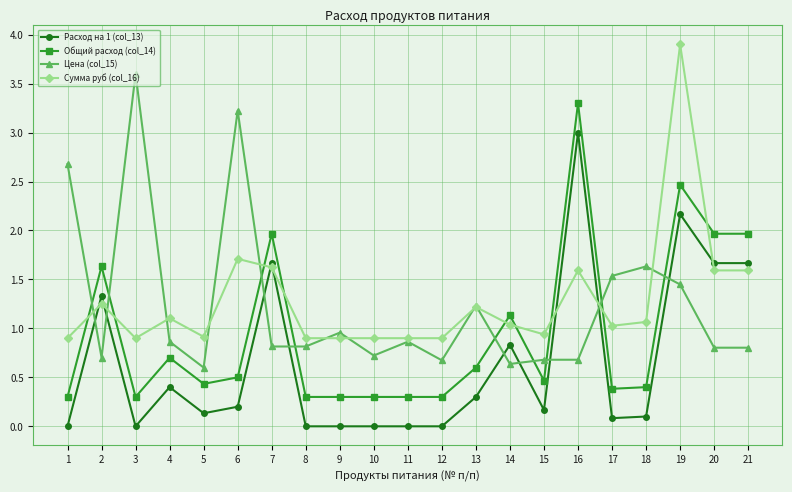

Is it true that Сумма руб (col_16) equals 1.0 at 14?

True